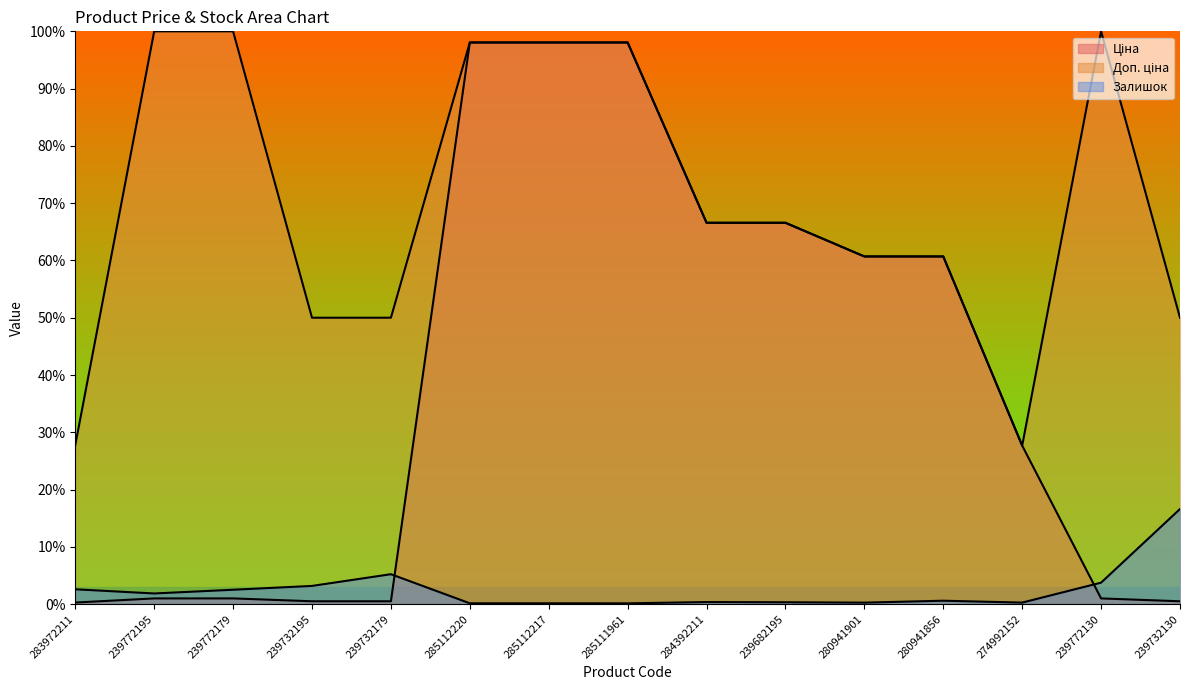

Reading left to right, extract all data points from this chart.

Ціна: 283972211=0.0	239772195=0.0	239772179=0.0	239732195=0.0	239732179=0.0	285112220=1.0	285112217=1.0	285111961=1.0	284392211=0.7	239682195=0.7	280941901=0.6	280941856=0.6	274992152=0.3	239772130=0.0	239732130=0.0
Доп. ціна: 283972211=0.3	239772195=1.0	239772179=1.0	239732195=0.5	239732179=0.5	285112220=1.0	285112217=1.0	285111961=1.0	284392211=0.7	239682195=0.7	280941901=0.6	280941856=0.6	274992152=0.3	239772130=1.0	239732130=0.5
Залишок: 283972211=0.0	239772195=0.0	239772179=0.0	239732195=0.0	239732179=0.1	285112220=0.0	285112217=0.0	285111961=0.0	284392211=0.0	239682195=0.0	280941901=0.0	280941856=0.0	274992152=0.0	239772130=0.0	239732130=0.2